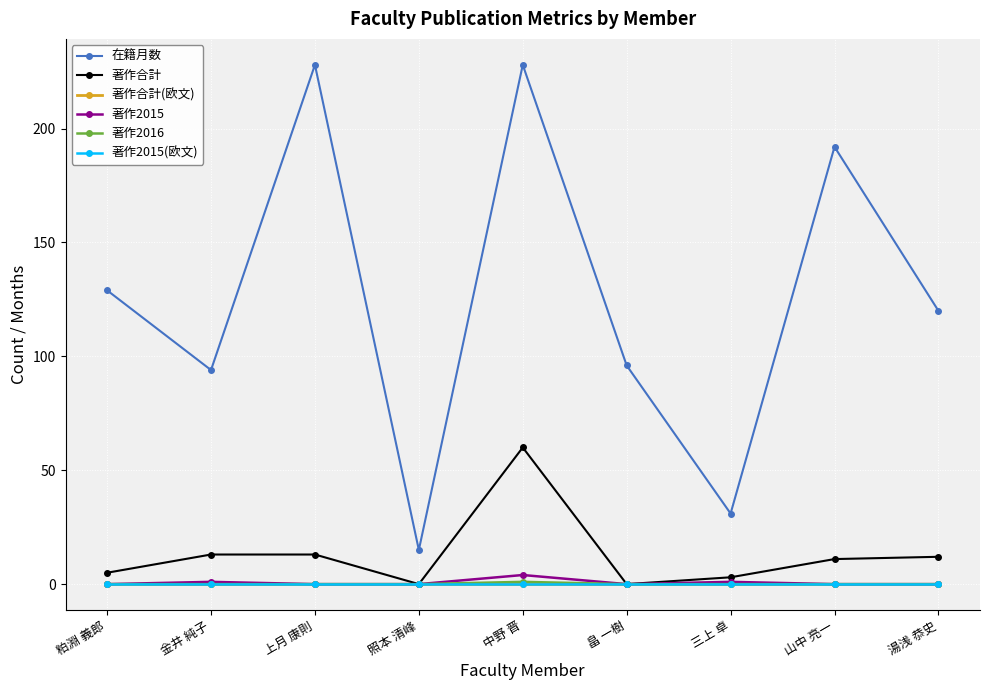

Does the chart have visible grid lines?

Yes